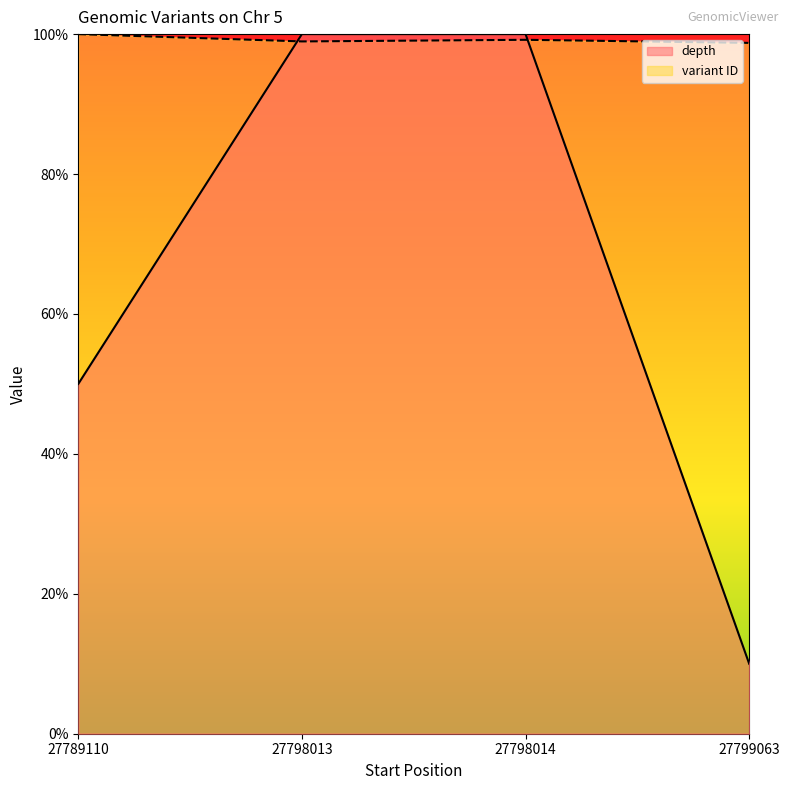

What is the total value across all series at 27789110?

1.5